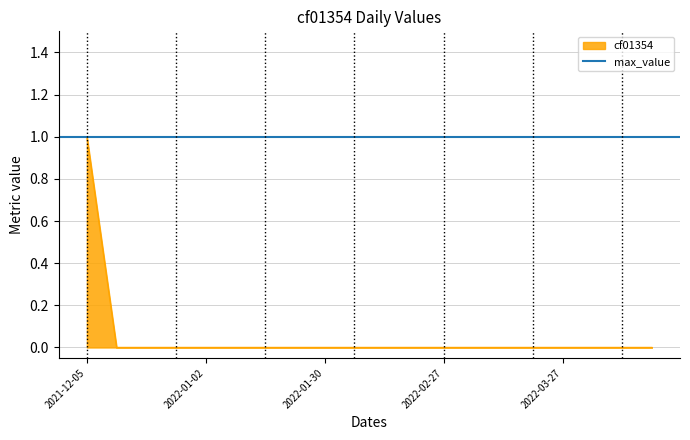

Count the values in the range 0 to 1.

20